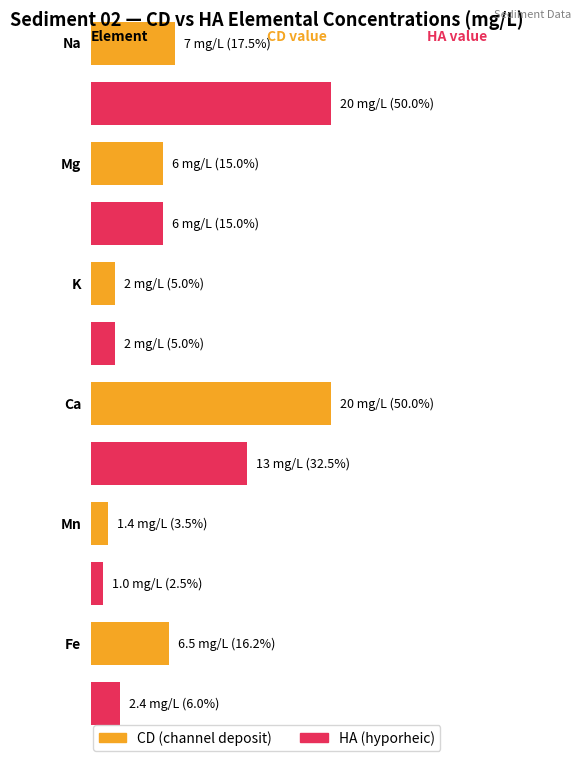

How many groups of bars are there?

6